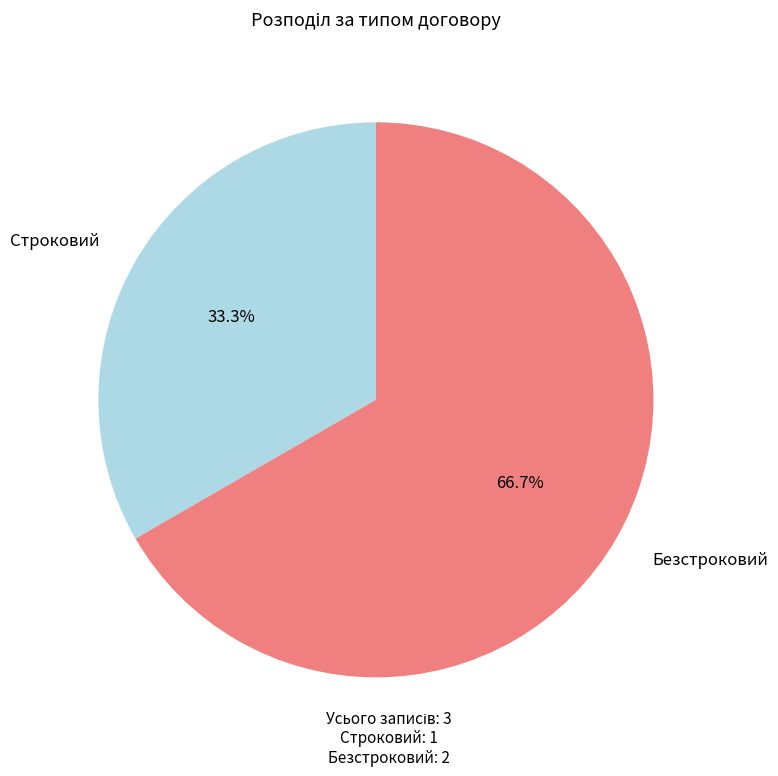

To the nearest percent, what is the combined percentage of Безстроковий and Строковий?

100%